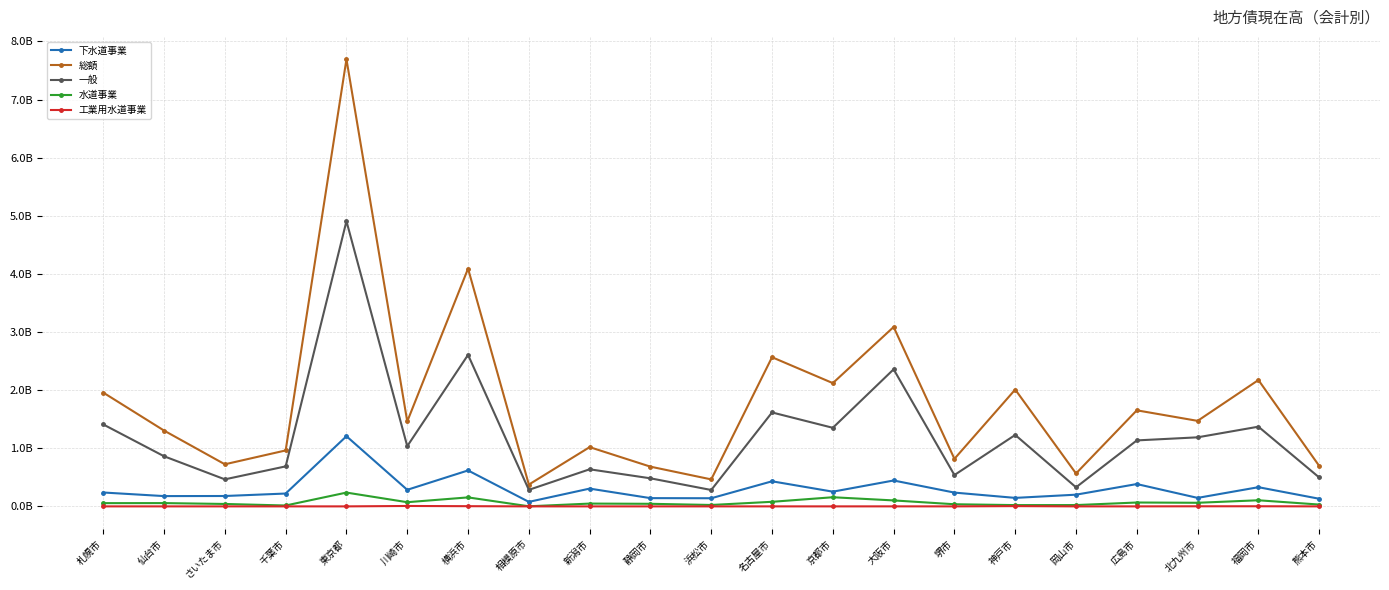

True or false: 工業用水道事業 and 下水道事業 cross at least once.

False